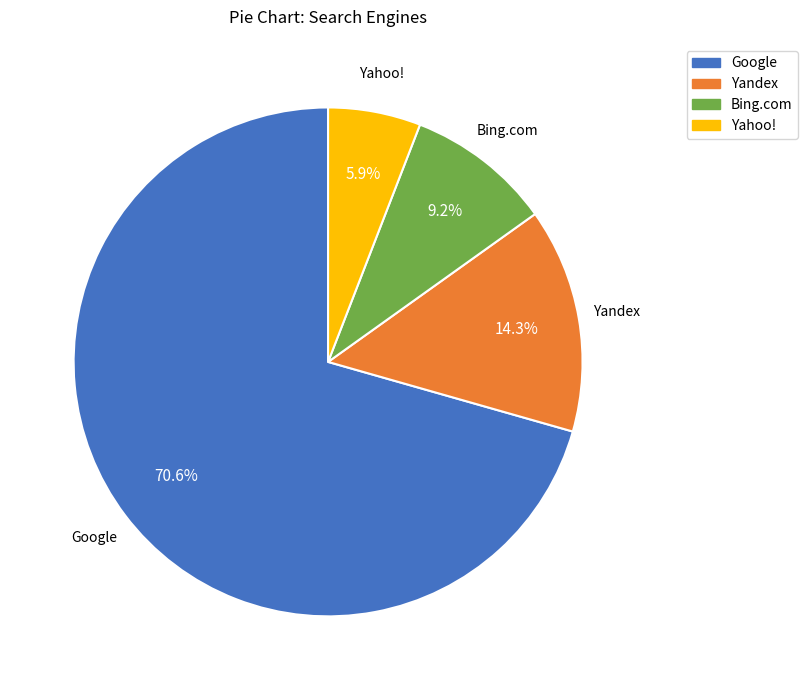

Is there a majority slice in this chart?

Yes